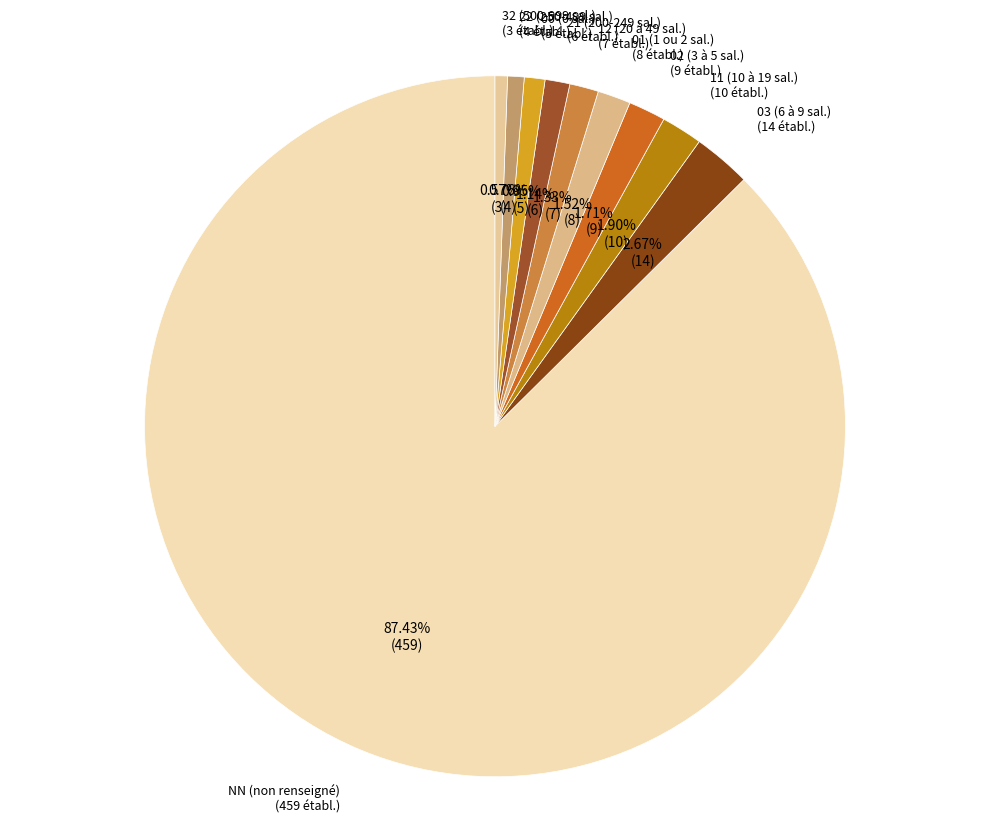

Approximately how many times larger is the value at 21 compared to 32?

2.0